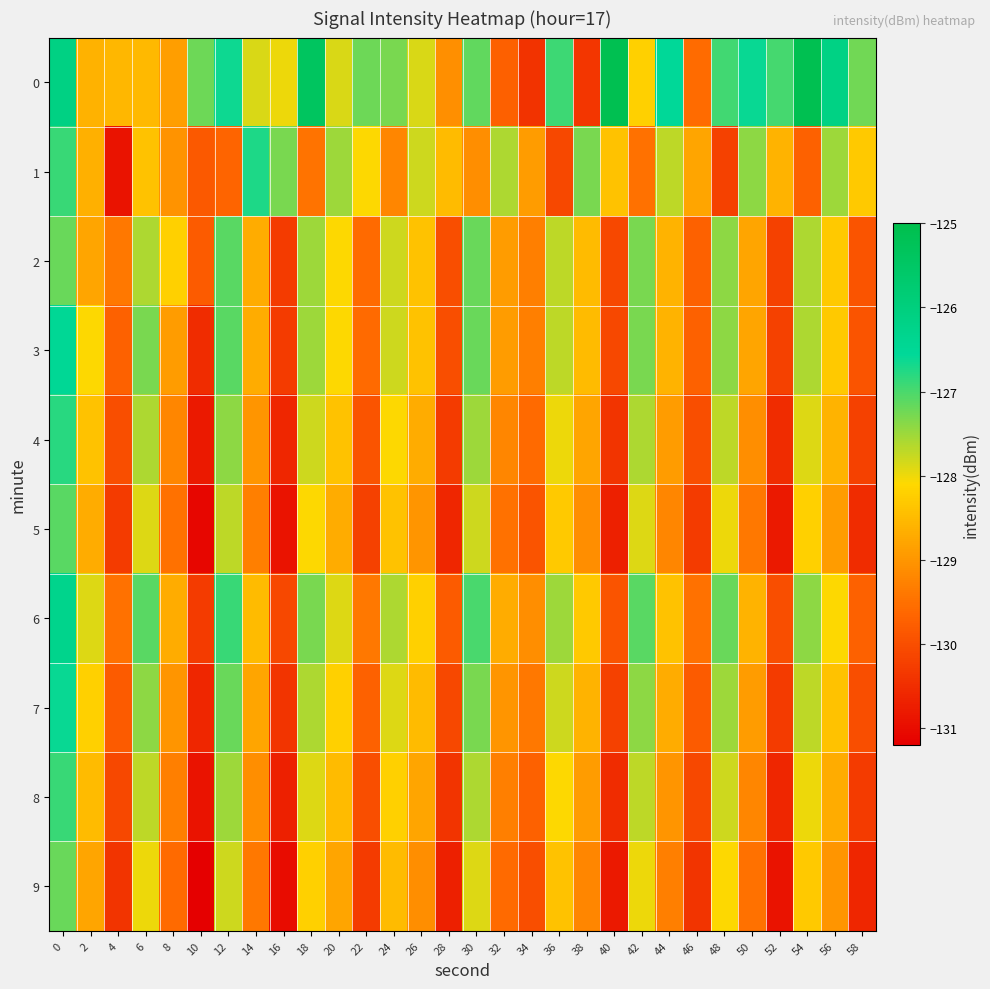

At how many categories does at least one series exceed -128?

25